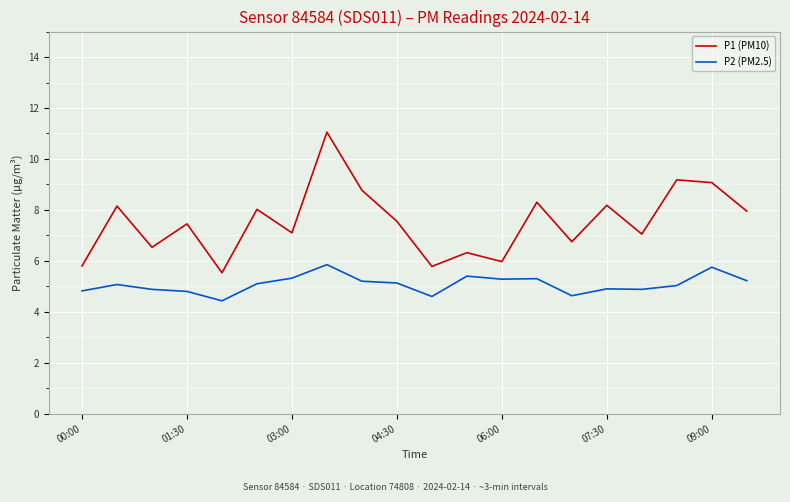

Which series has the widest spread of values?

P1 (PM10)